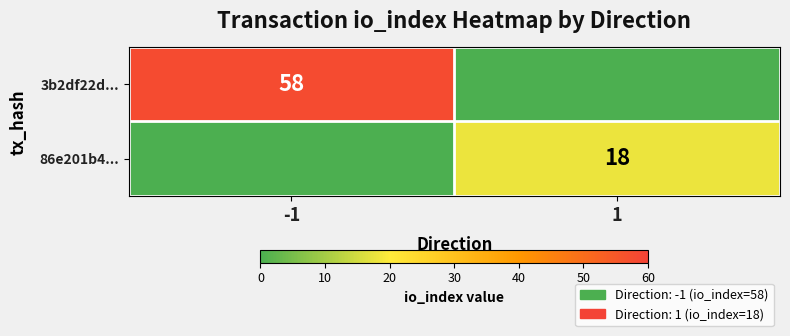

What is the sum of the 3b2df22d... values at 1 and -1?

58